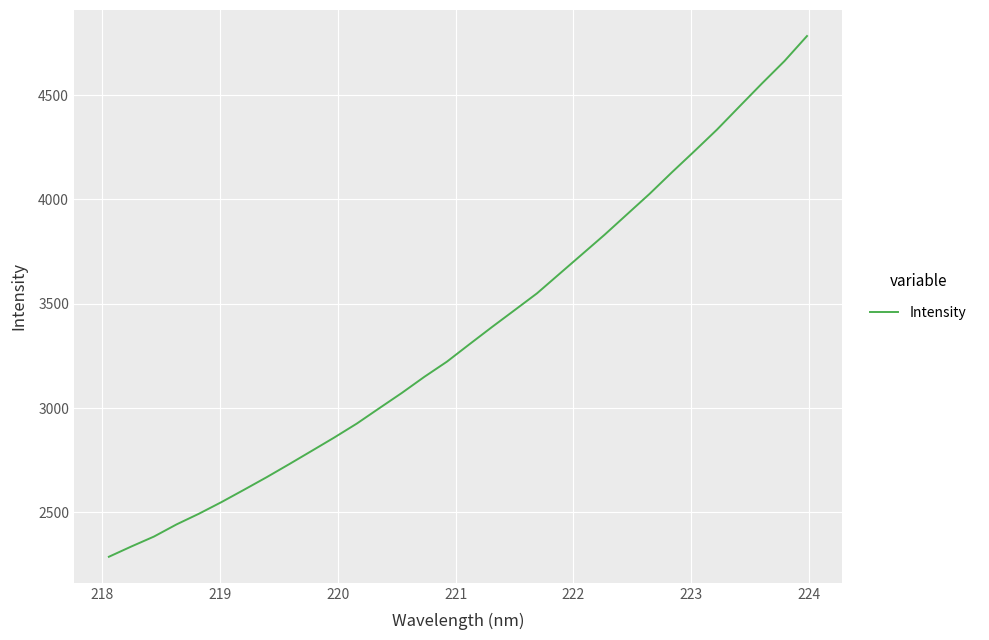

What is the minimum value shown in the chart?

2287.4